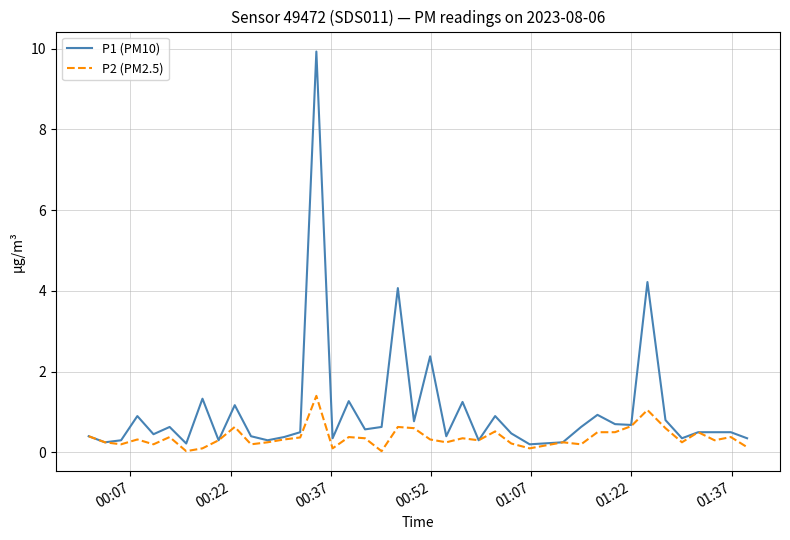

Which series has the largest total across all categories?

P1 (PM10)